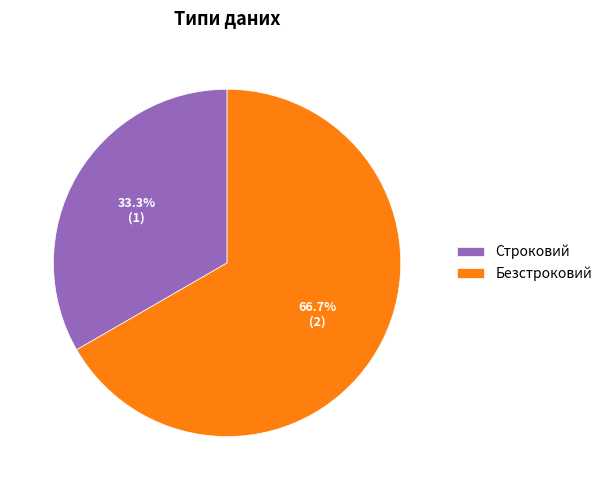

To the nearest percent, what is the difference between the largest and smallest slice percentages?

33%